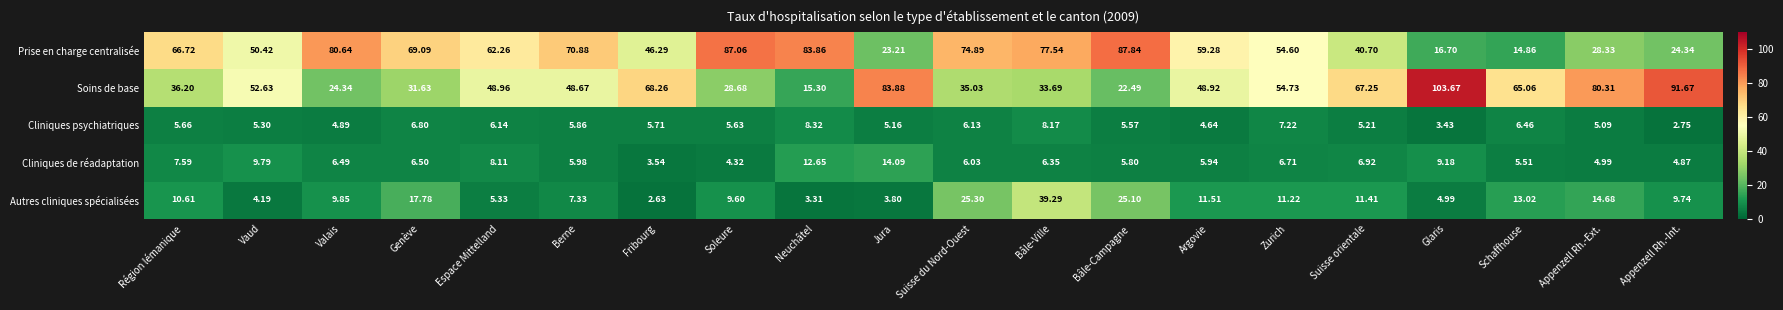

At which label is Cliniques de réadaptation closest to 8?

Espace Mittelland